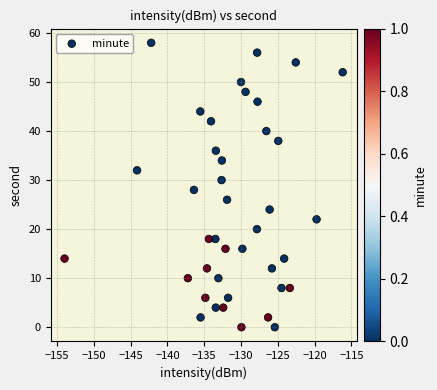

What is the range of Y values (max minus min)?

58